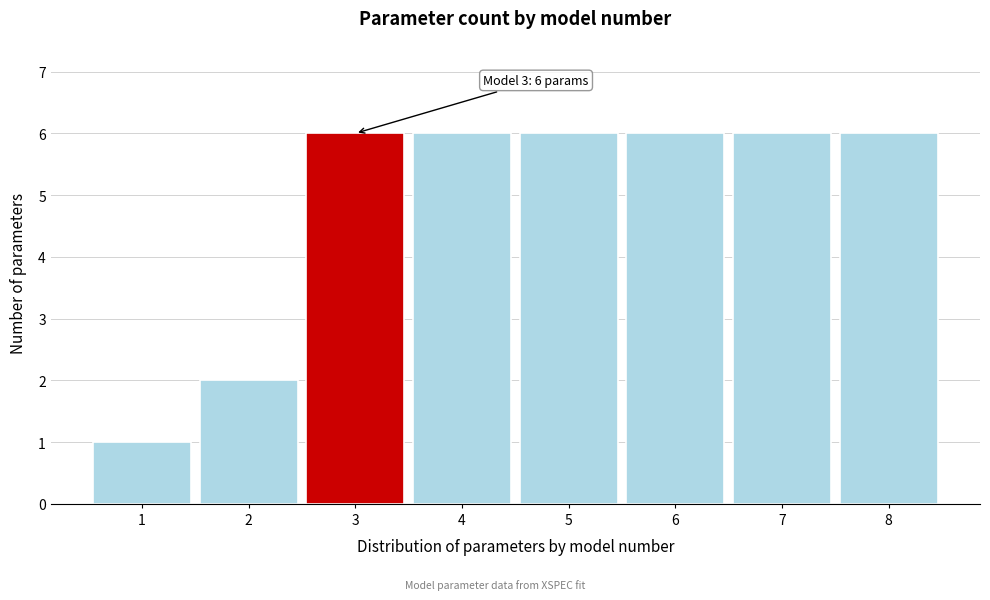

Reading left to right, transcribe all the data shown in this chart.

1=1	2=2	3=6	4=6	5=6	6=6	7=6	8=6